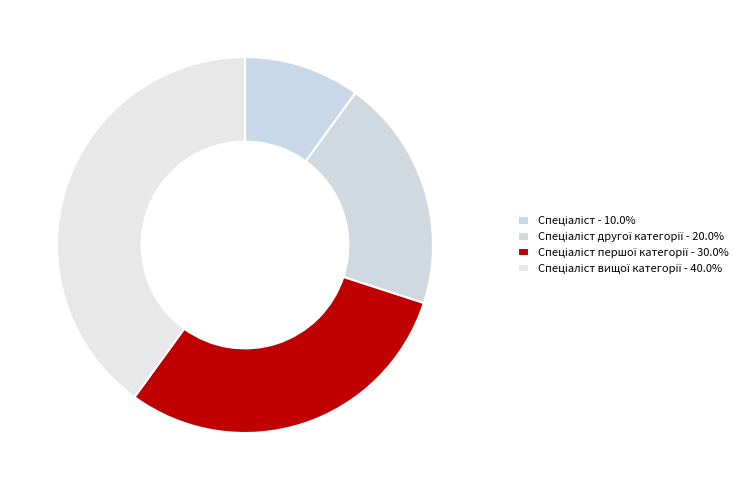

How many slices are in this pie chart?

4